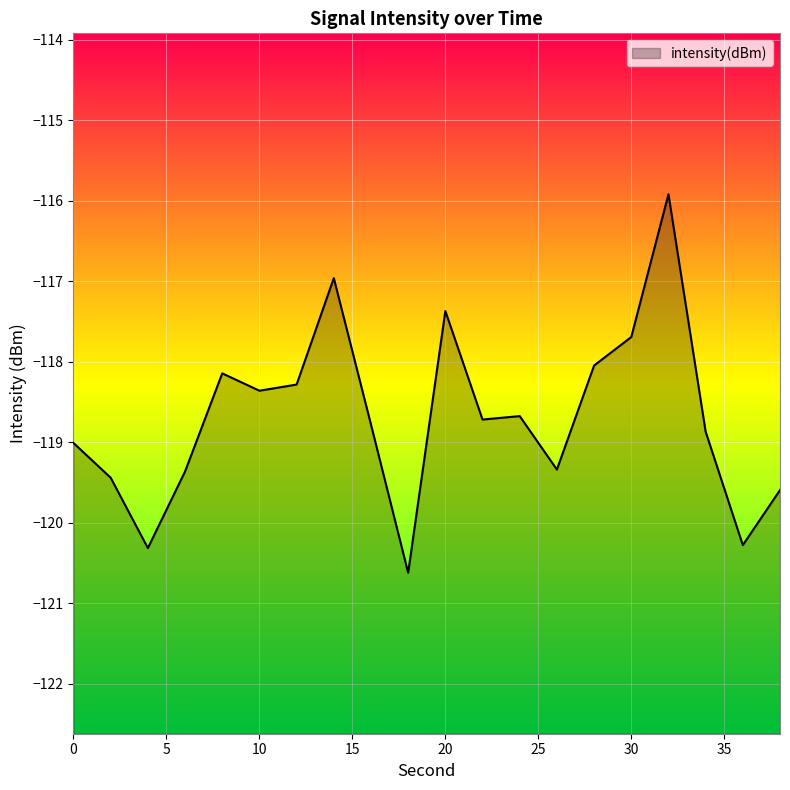

Reading left to right, extract all data points from this chart.

-119.0	-119.4	-120.3	-119.4	-118.1	-118.4	-118.3	-117.0	-118.8	-120.6	-117.4	-118.7	-118.7	-119.3	-118.0	-117.7	-115.9	-118.9	-120.3	-119.6